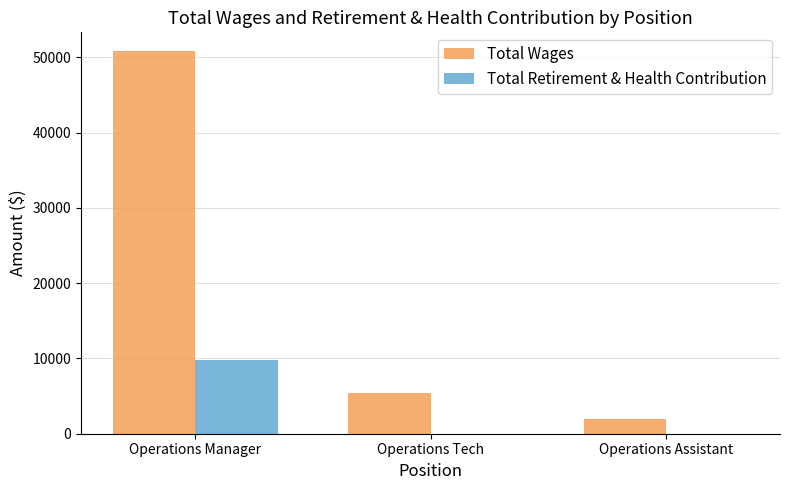

Reading right to left, list all the values displayed in this chart.

Total Wages: Operations Assistant=1981	Operations Tech=5410	Operations Manager=50781
Total Retirement & Health Contribution: Operations Assistant=0	Operations Tech=0	Operations Manager=9839